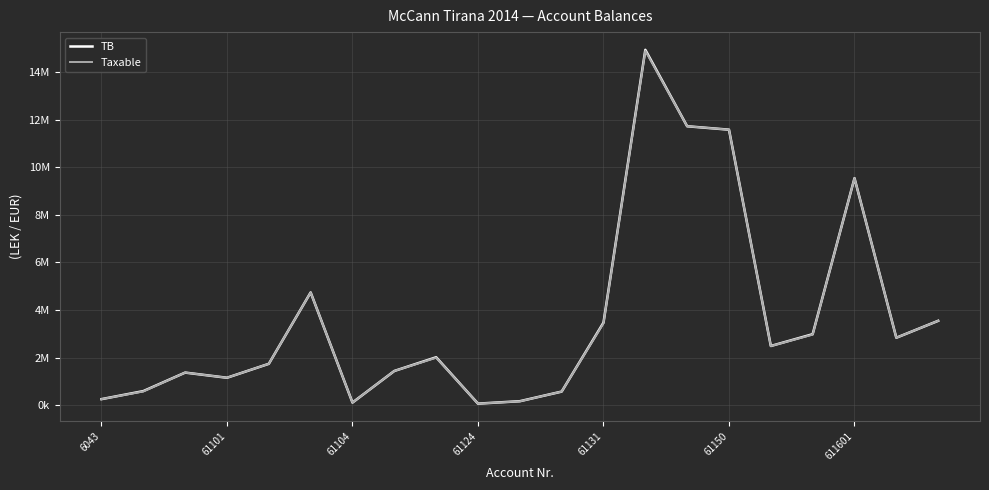

In Taxable, how many points are higher than both neighbors (excluding endpoints)?

5